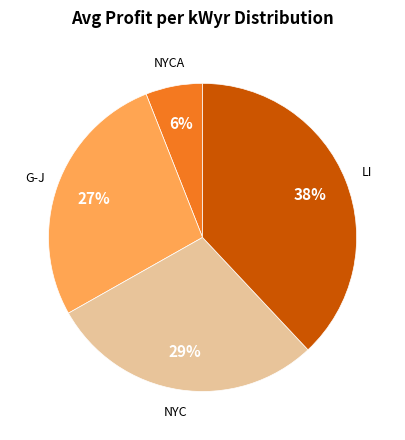

To the nearest percent, what is the average slice percentage?

25%